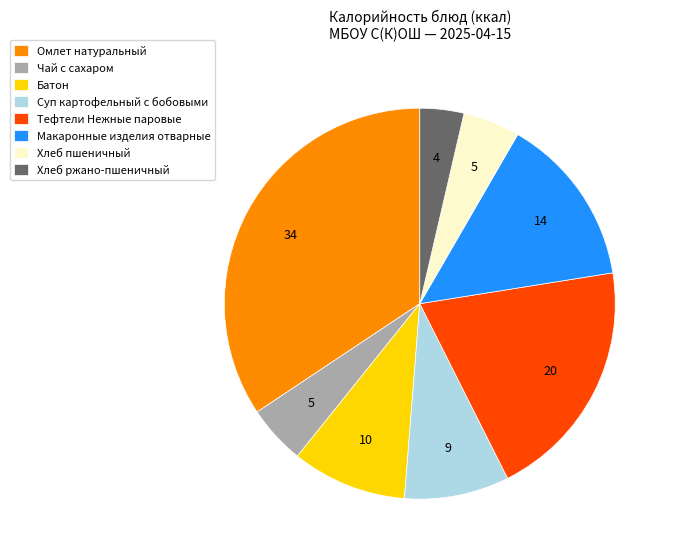

How many segments does this pie chart have?

8